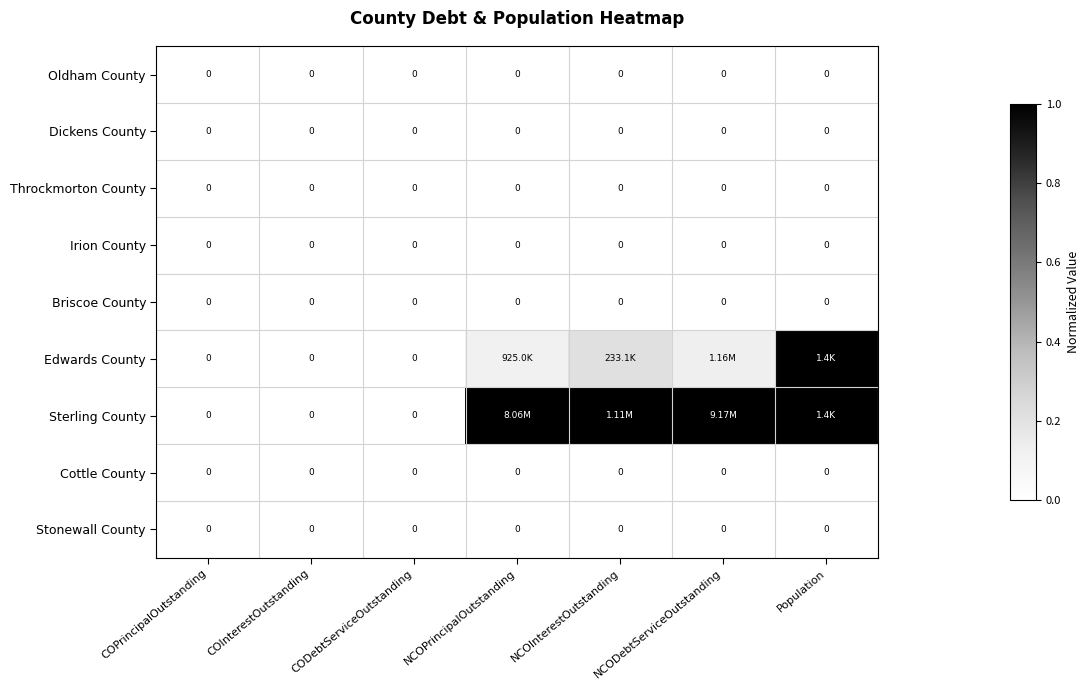

True or false: Sterling County has a value of 0.0 at COPrincipalOutstanding.

True